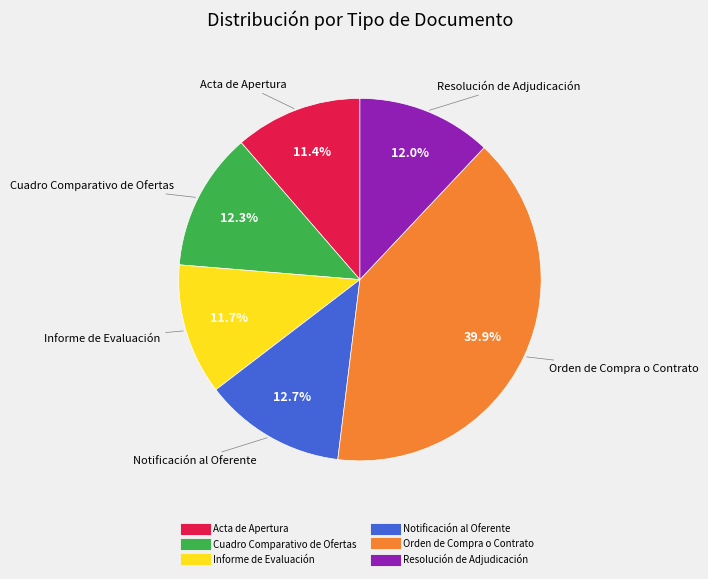

Which slice is the largest?

Orden de Compra o Contrato